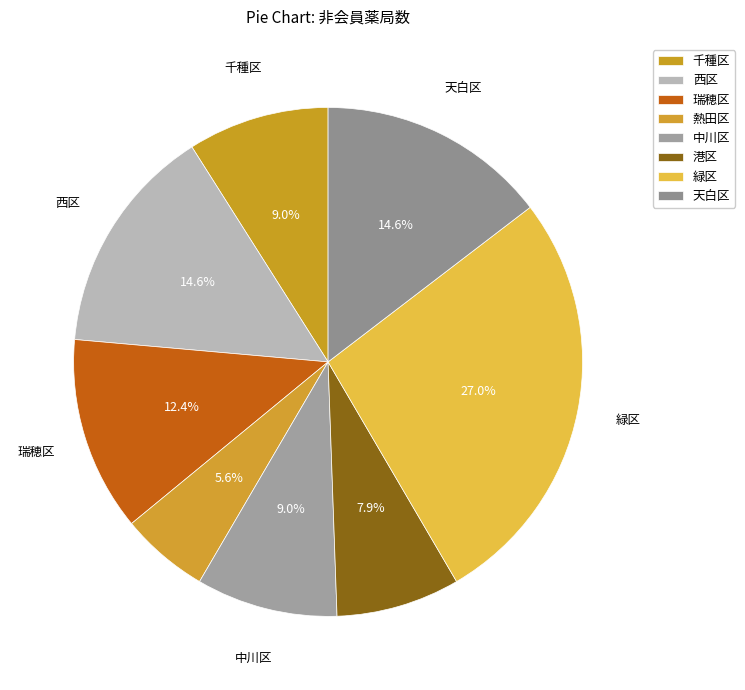

Is there a majority slice in this chart?

No